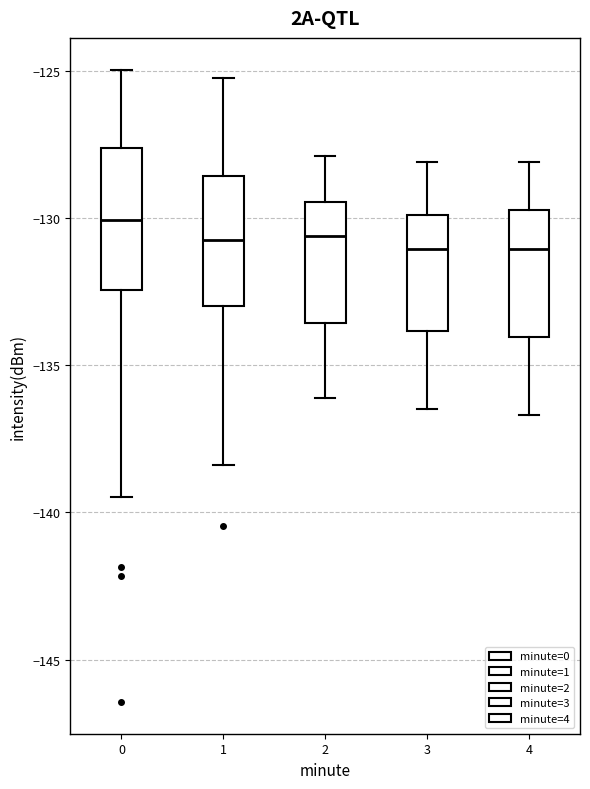

Which box has the highest median line?

0